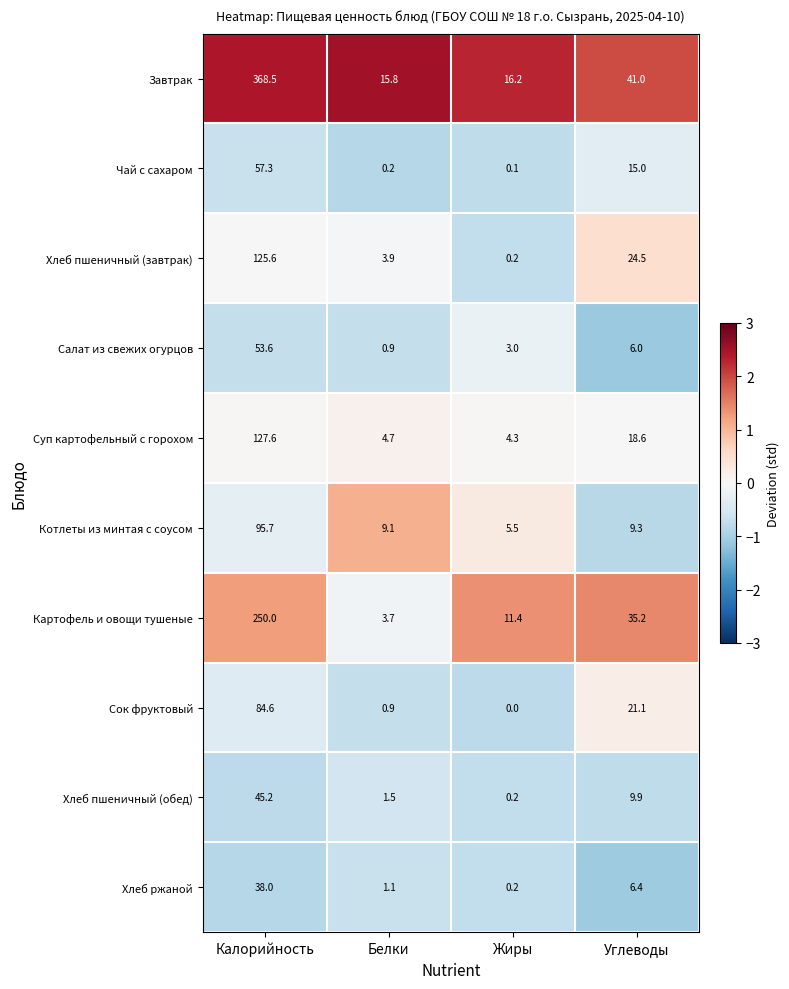

At which label is Салат из свежих огурцов closest to 27?

Углеводы